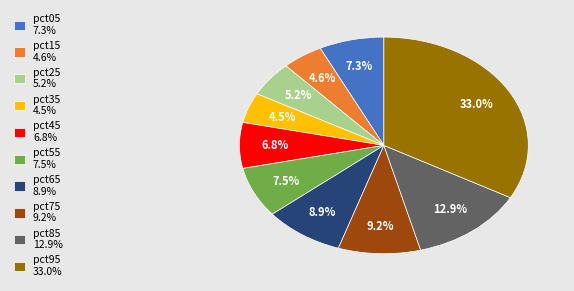

Does pct95 33.0% represent more than half of the total?

No